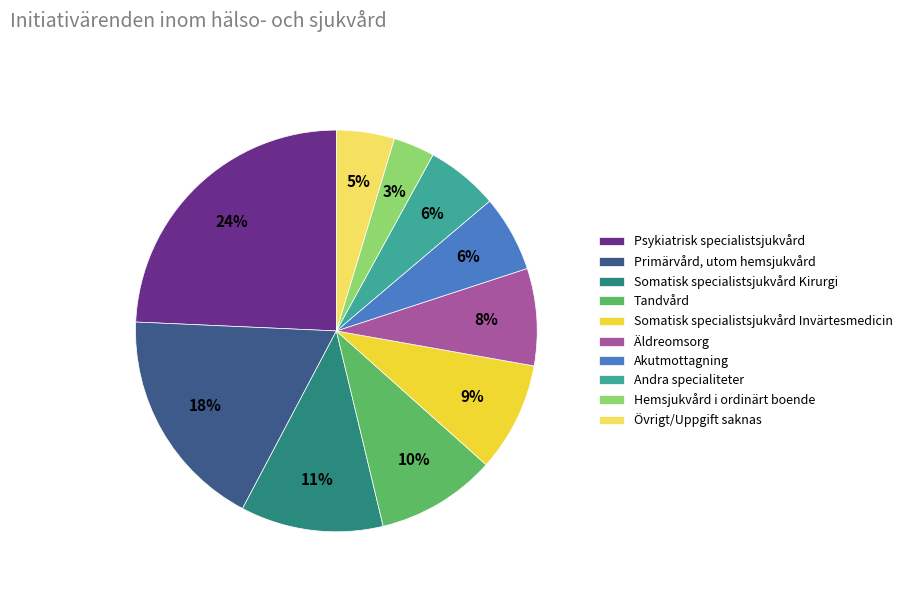

To the nearest percent, what is the combined percentage of Övrigt/Uppgift saknas and Hemsjukvård i ordinärt boende?

8%